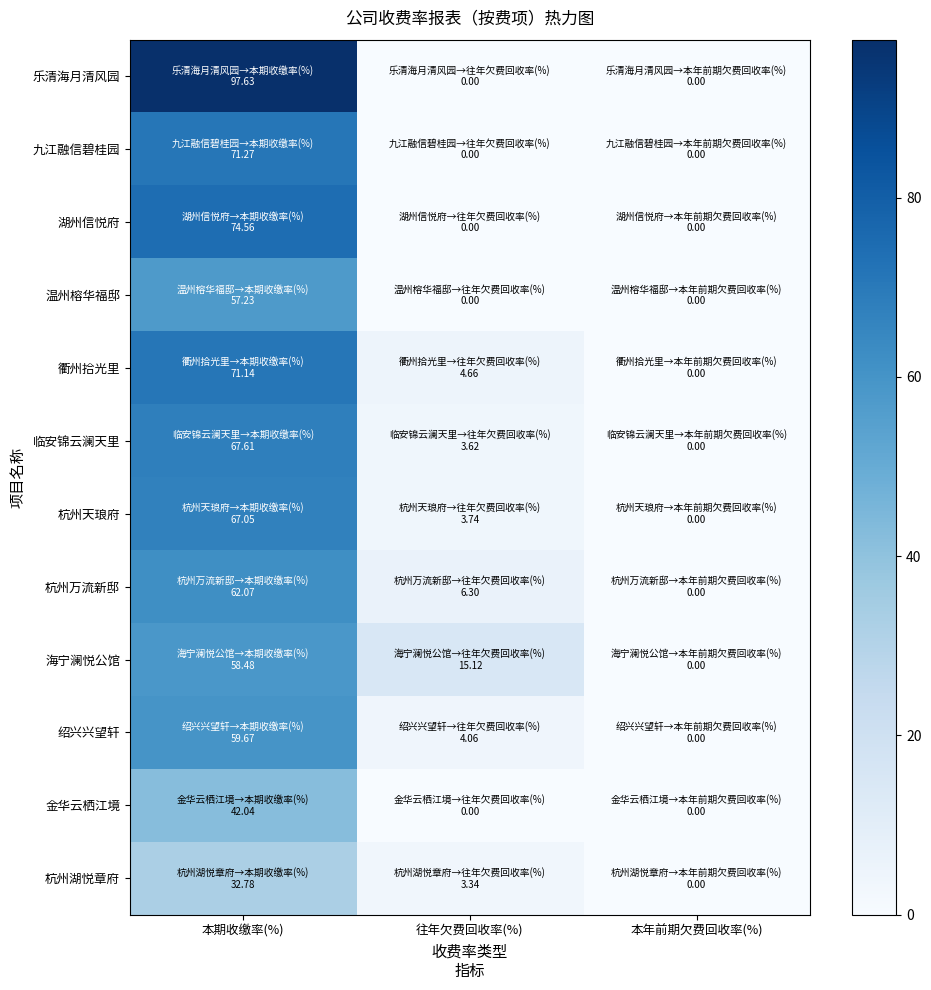

Between 本期收缴率(%) and 往年欠费回收率(%), which series saw the biggest shift?

乐清海月清风园